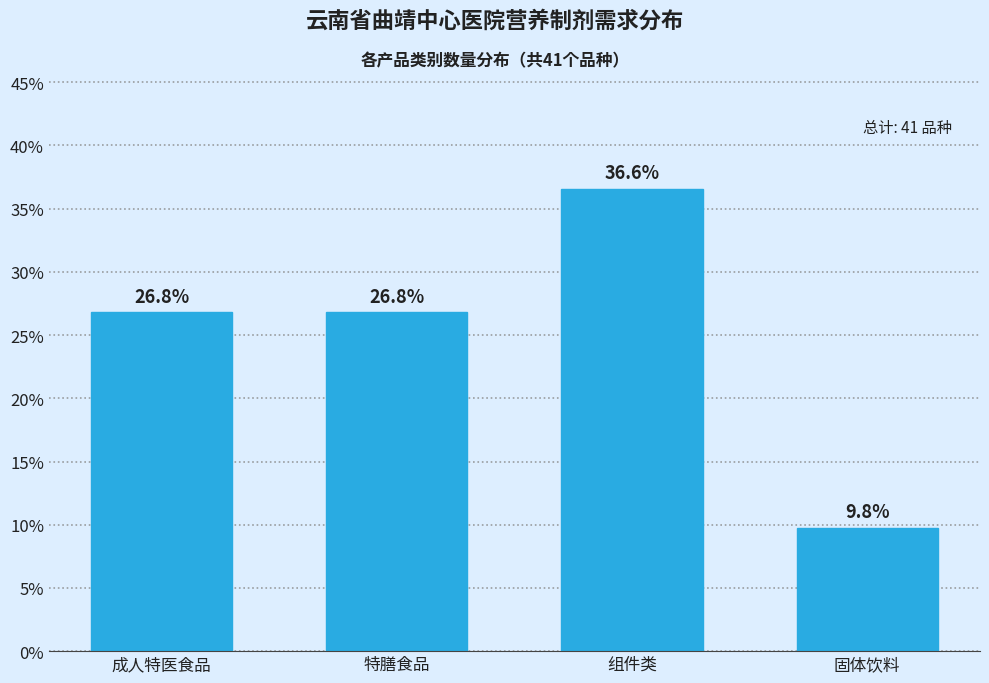

Reading left to right, extract all data points from this chart.

26.8	26.8	36.6	9.8